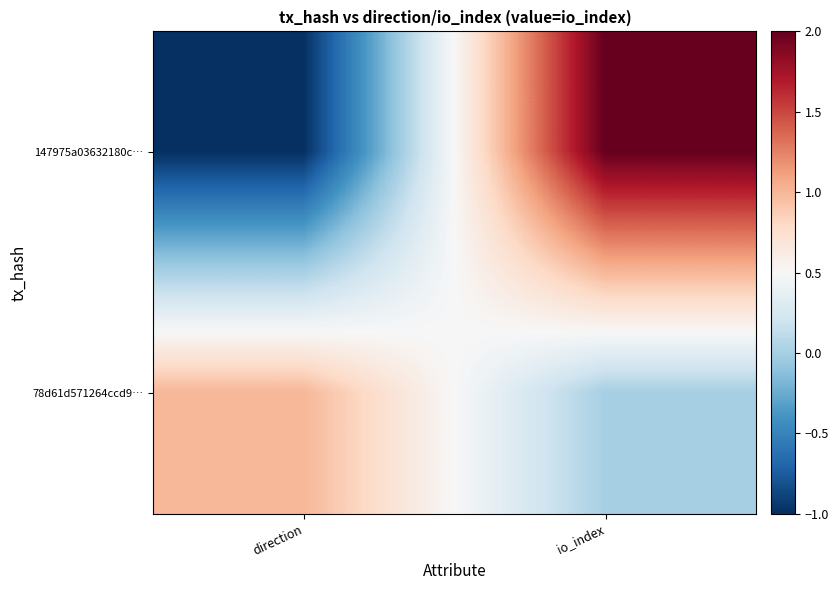

How many series are shown in this chart?

2